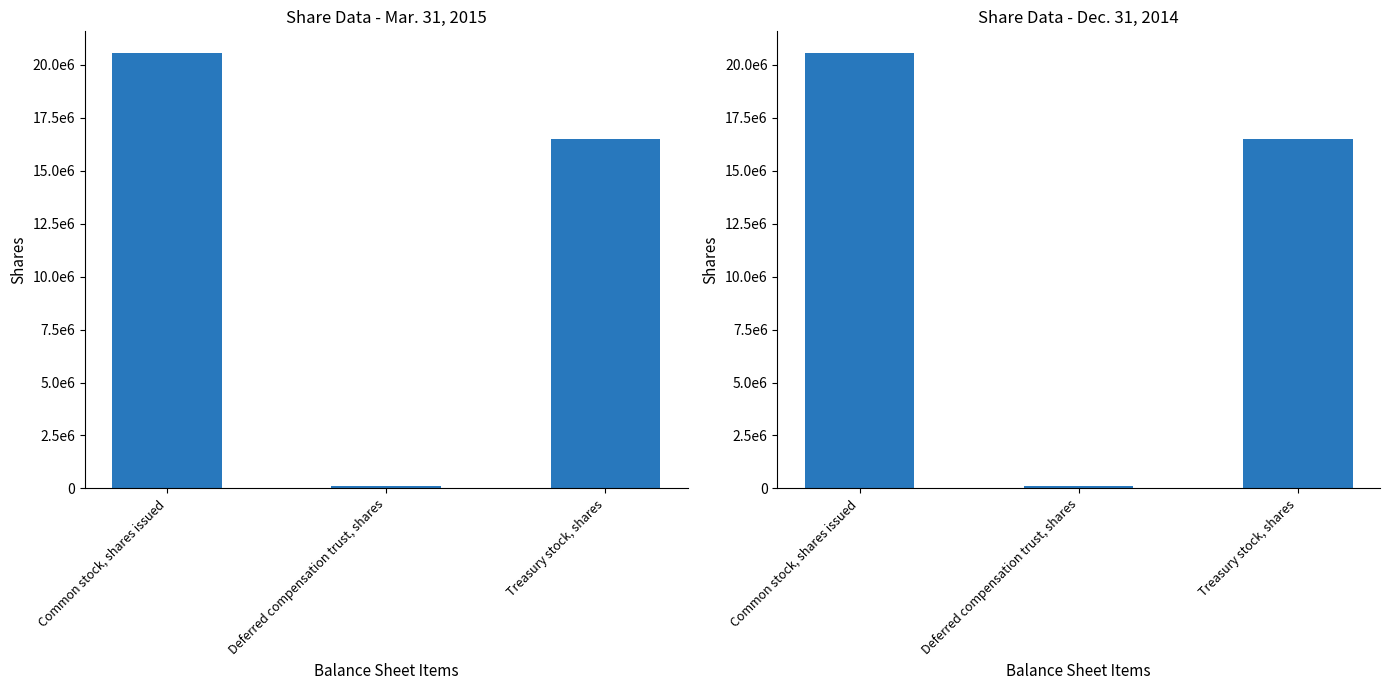

What is the label of the 1st bar from the left?

Common stock, shares issued